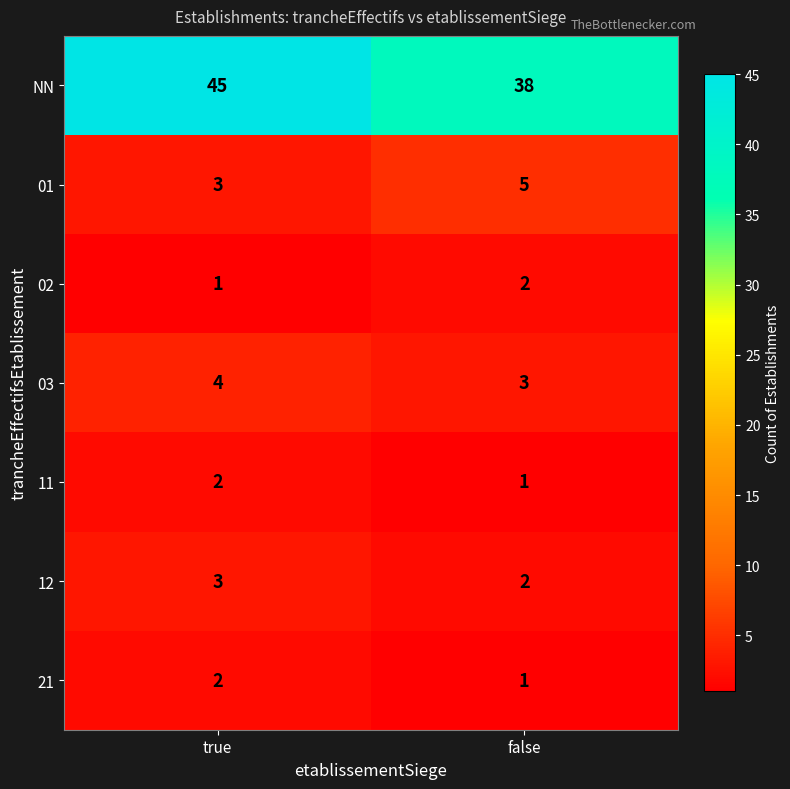

Which series changed the most between true and false?

NN